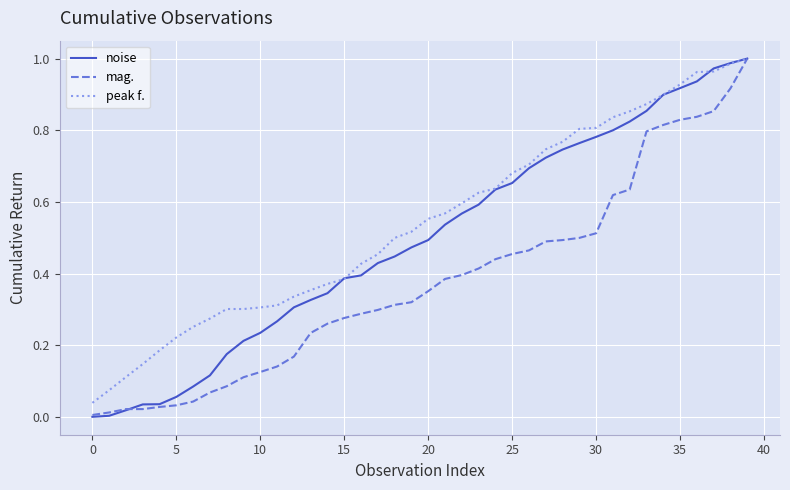

How many lines are shown in the chart?

3